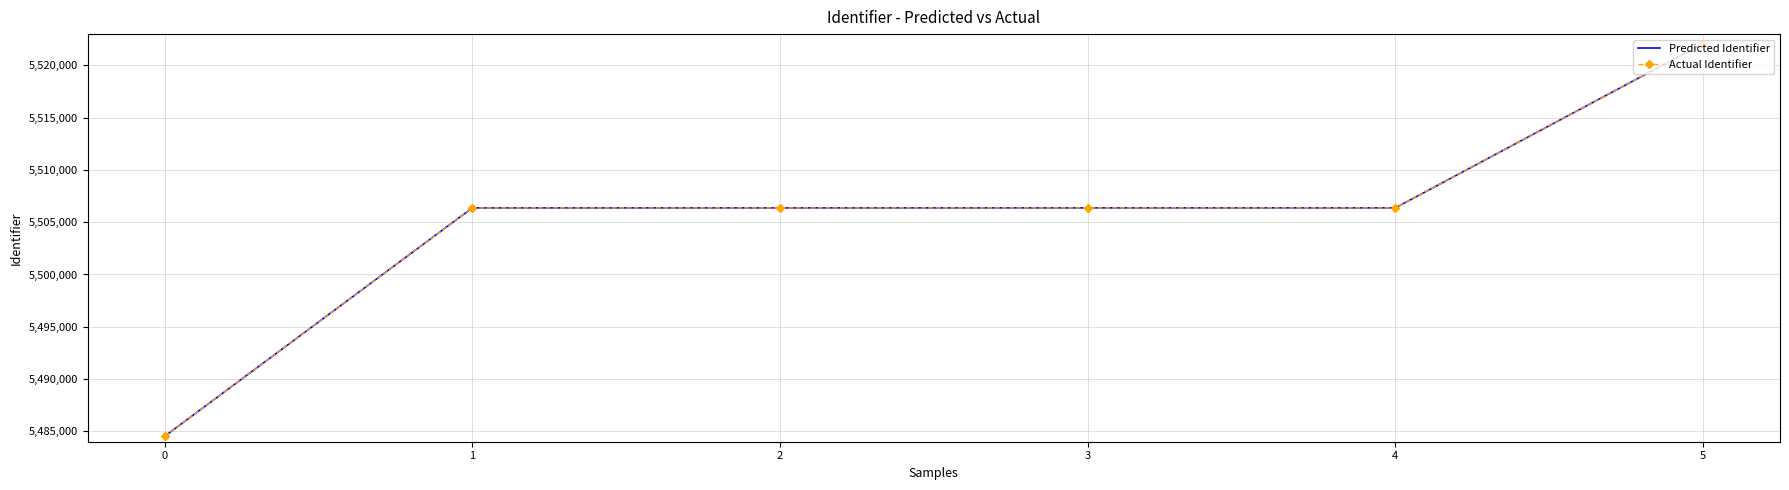

Reading left to right, list all the values displayed in this chart.

Predicted Identifier: 0=5484516	1=5506372	2=5506373	3=5506374	4=5506376	5=5522091
Actual Identifier: 0=5484516	1=5506372	2=5506373	3=5506374	4=5506376	5=5522091